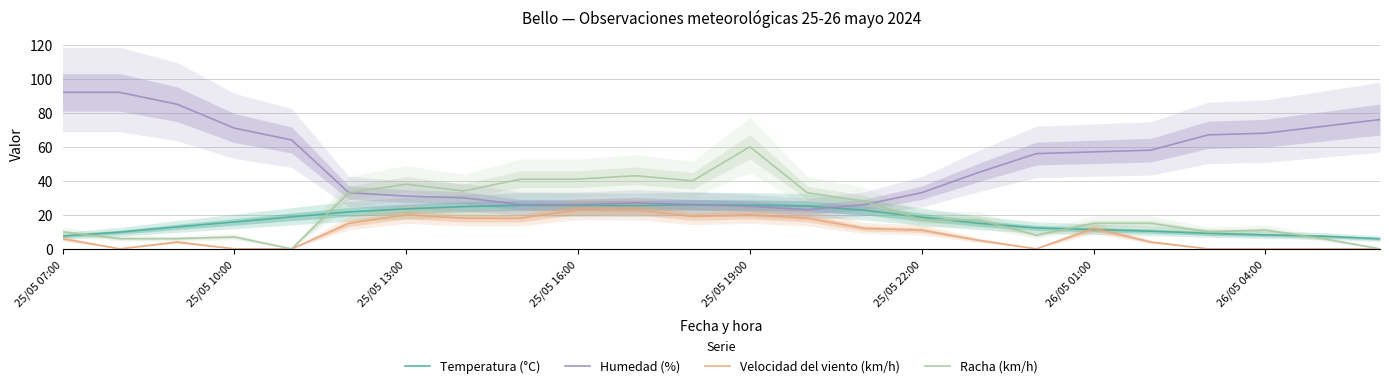

What position from the left is 23?

24